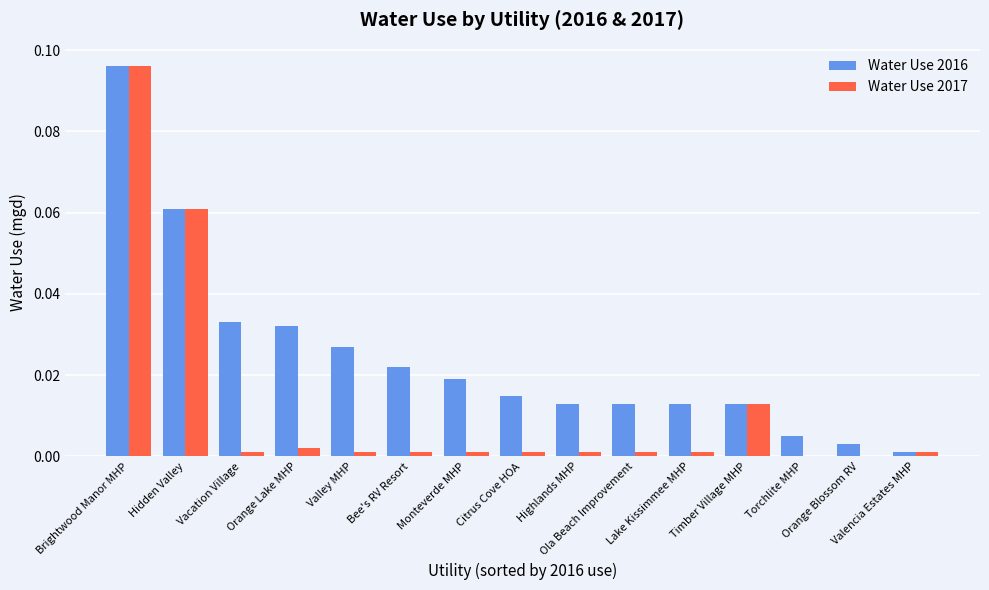

What are all the series names shown in the legend?

Water Use 2016, Water Use 2017